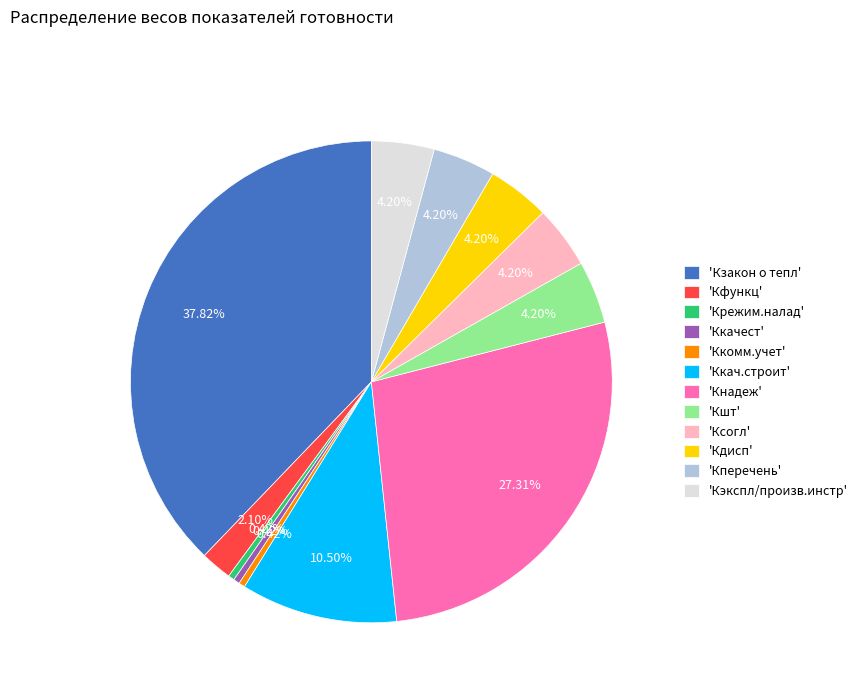

Between 'Кзакон о тепл' and 'Кдисп', which is larger?

'Кзакон о тепл'